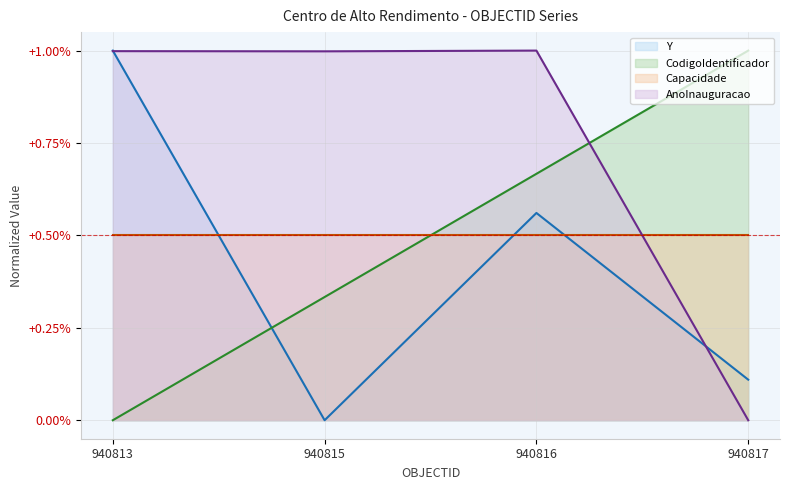

True or false: AnoInauguracao has a value of 0.5 at 940816.

False